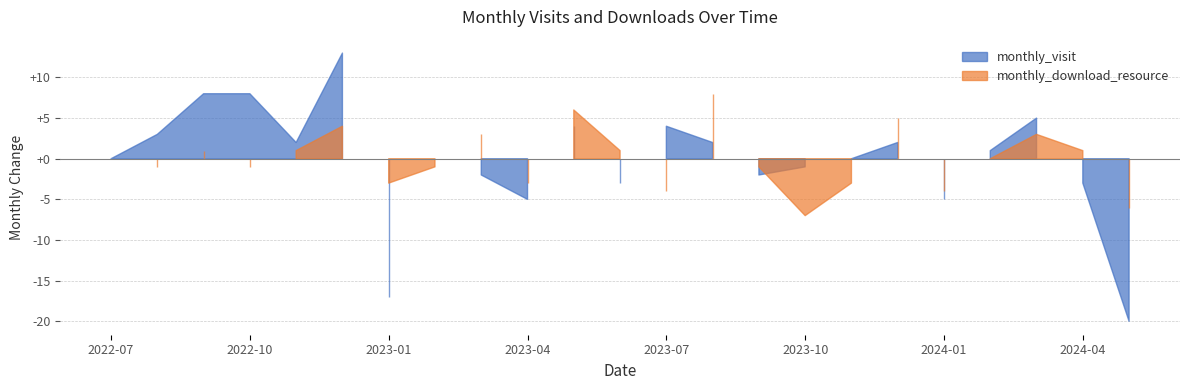

What is the label of the 4th point from the left?

2022-10